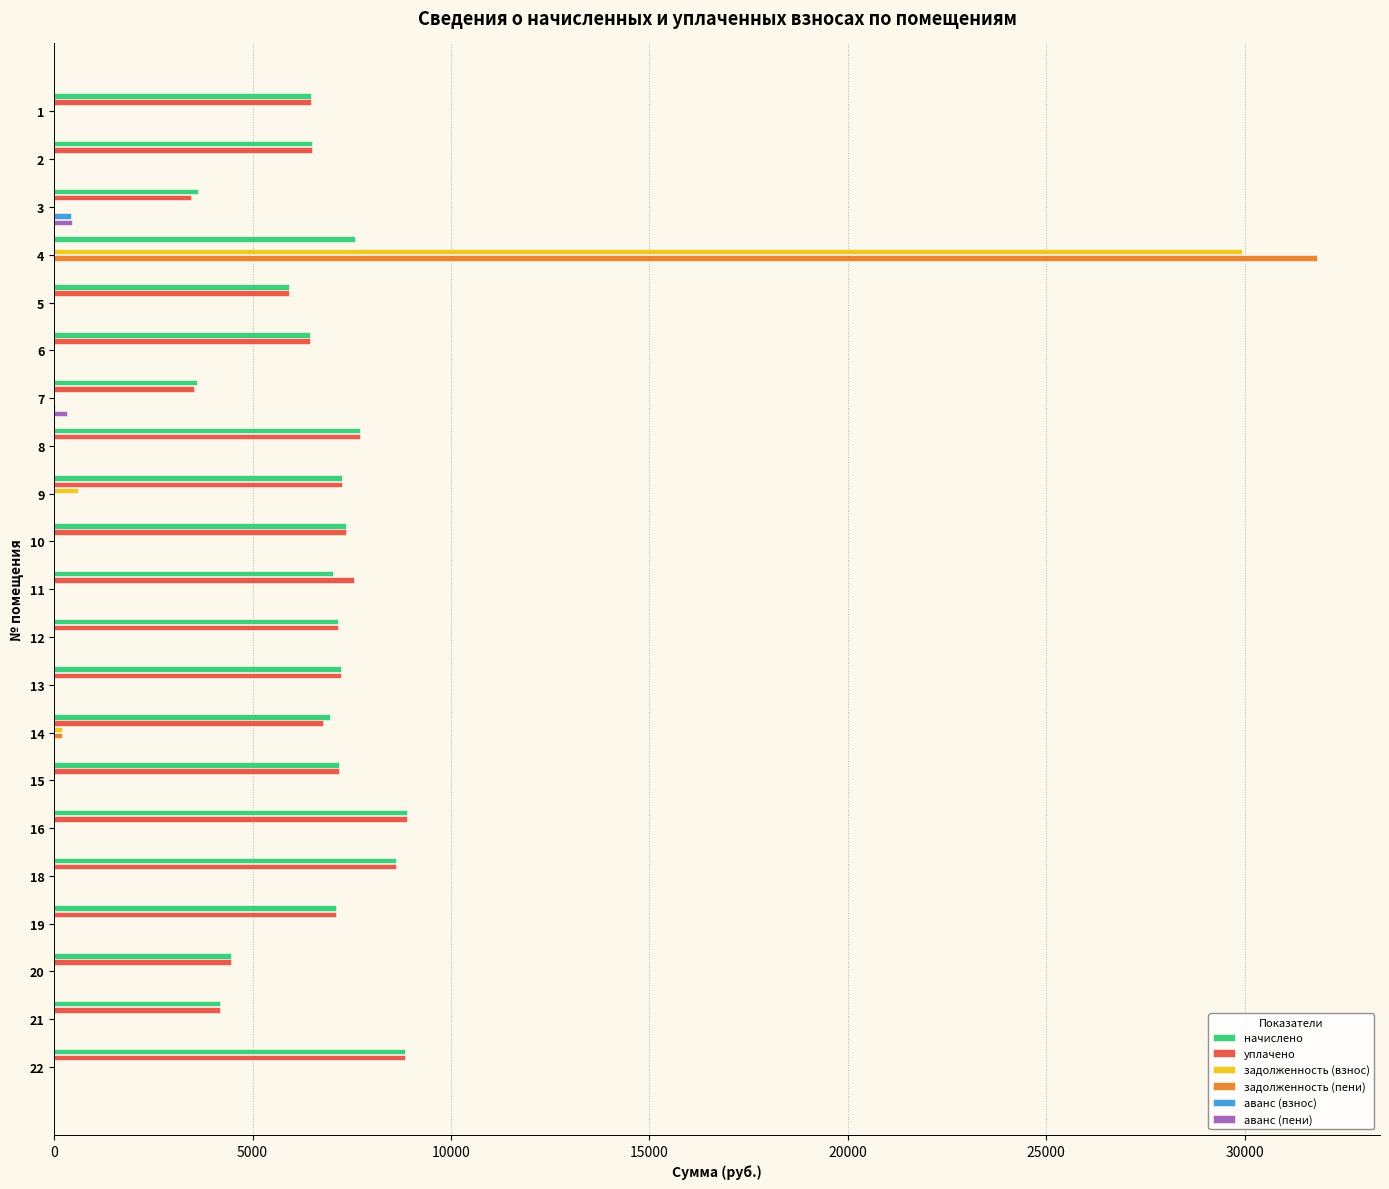

True or false: задолженность (пени) has a value of 20562.5 at 15.

False